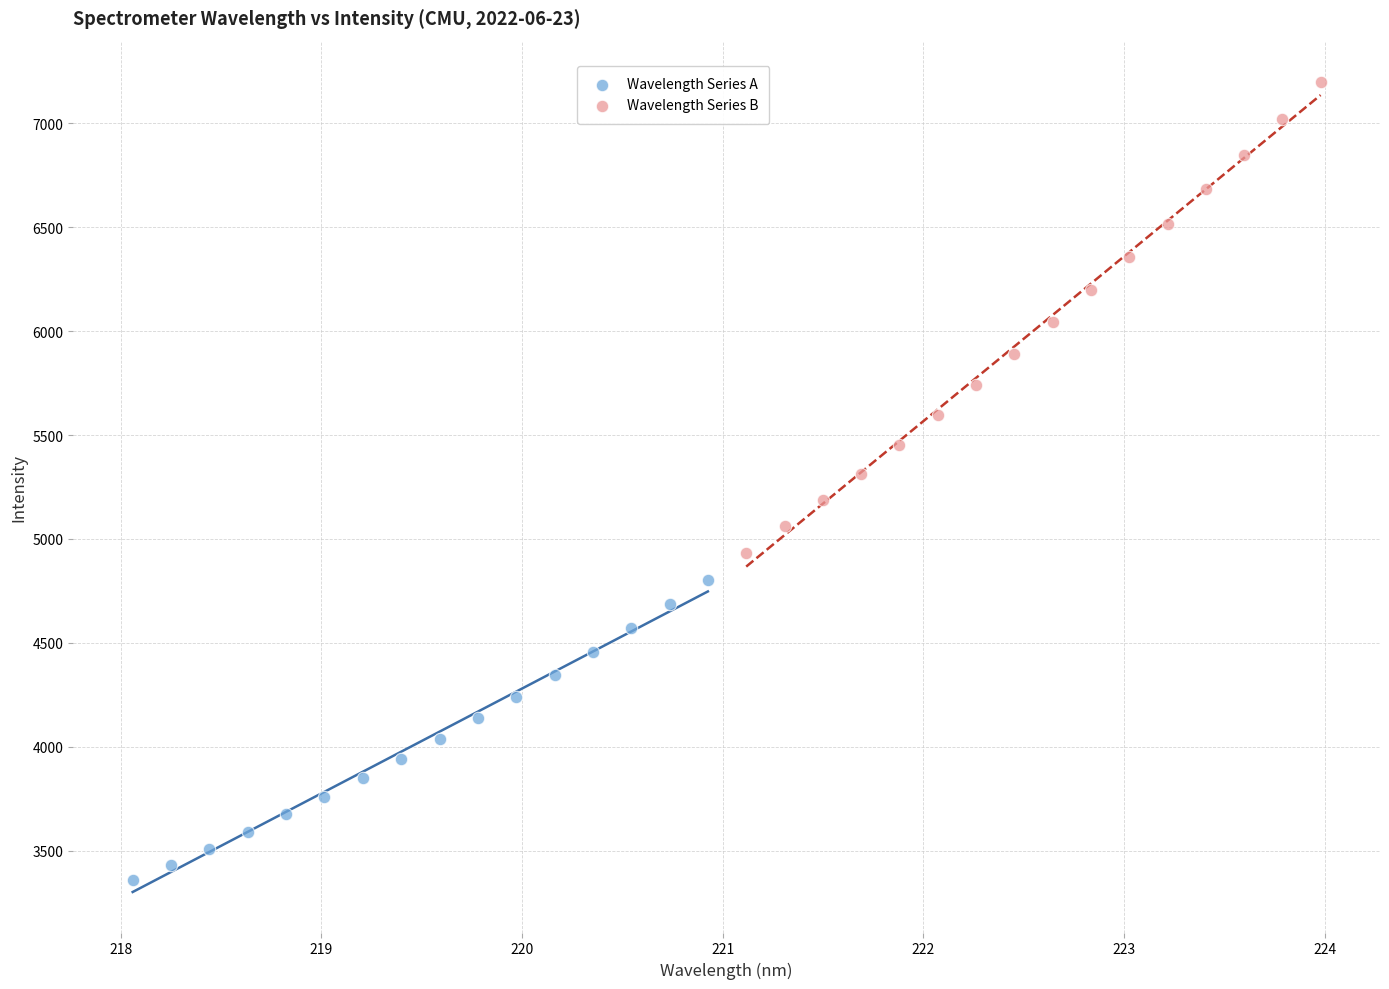

Which series has the widest spread of Y values?

Wavelength Series B